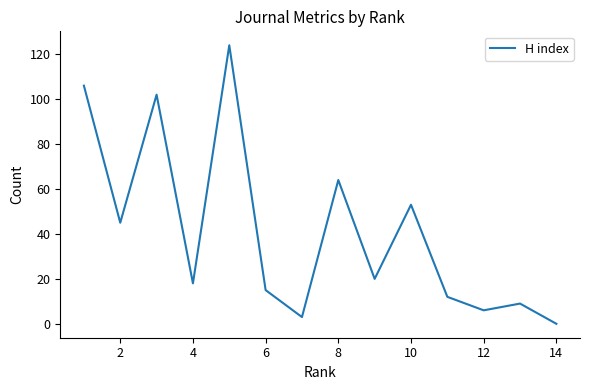

What is the difference between the maximum and minimum values?

124